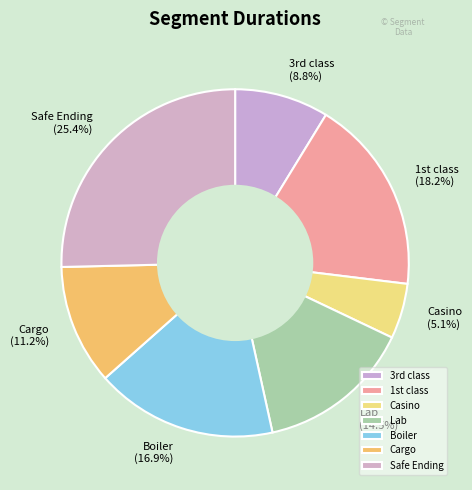

Does Safe Ending represent more than half of the total?

No